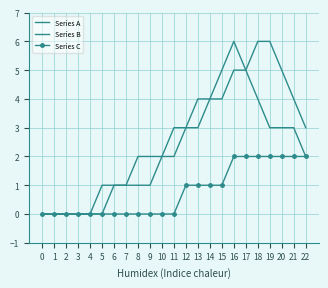

True or false: Series A and Series C cross at least once.

False